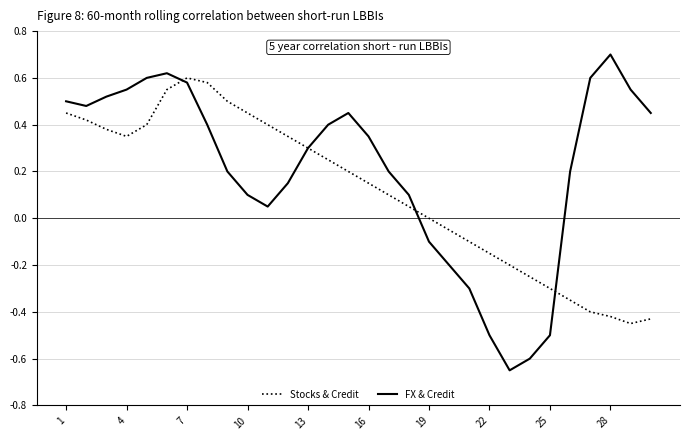

What is the highest value of the FX & Credit series?

0.7